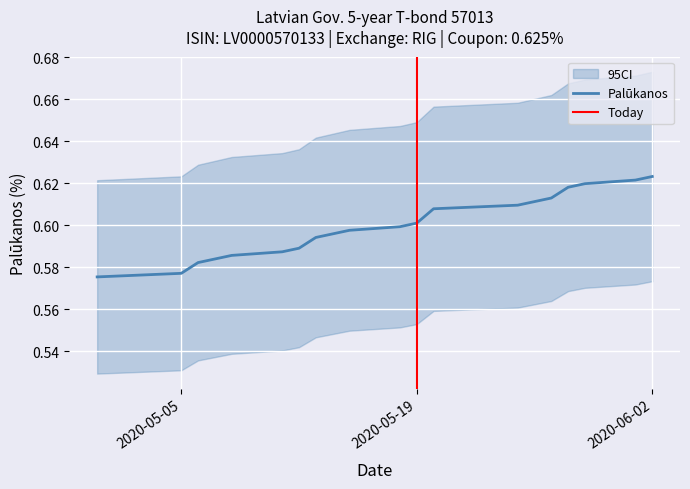

Rank the categories by value from highest to lowest.

2020-06-02, 2020-06-01, 2020-05-29, 2020-05-28, 2020-05-27, 2020-05-26, 2020-05-25, 2020-05-20, 2020-05-19, 2020-05-18, 2020-05-15, 2020-05-14, 2020-05-13, 2020-05-12, 2020-05-11, 2020-05-08, 2020-05-07, 2020-05-06, 2020-05-05, 2020-04-30